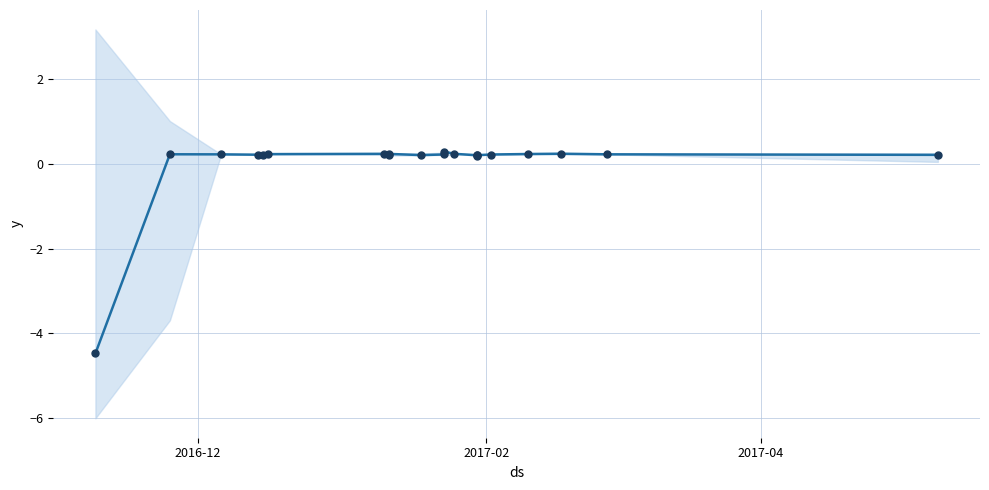

How many points are higher than both their immediate neighbors (excluding endpoints)?

5